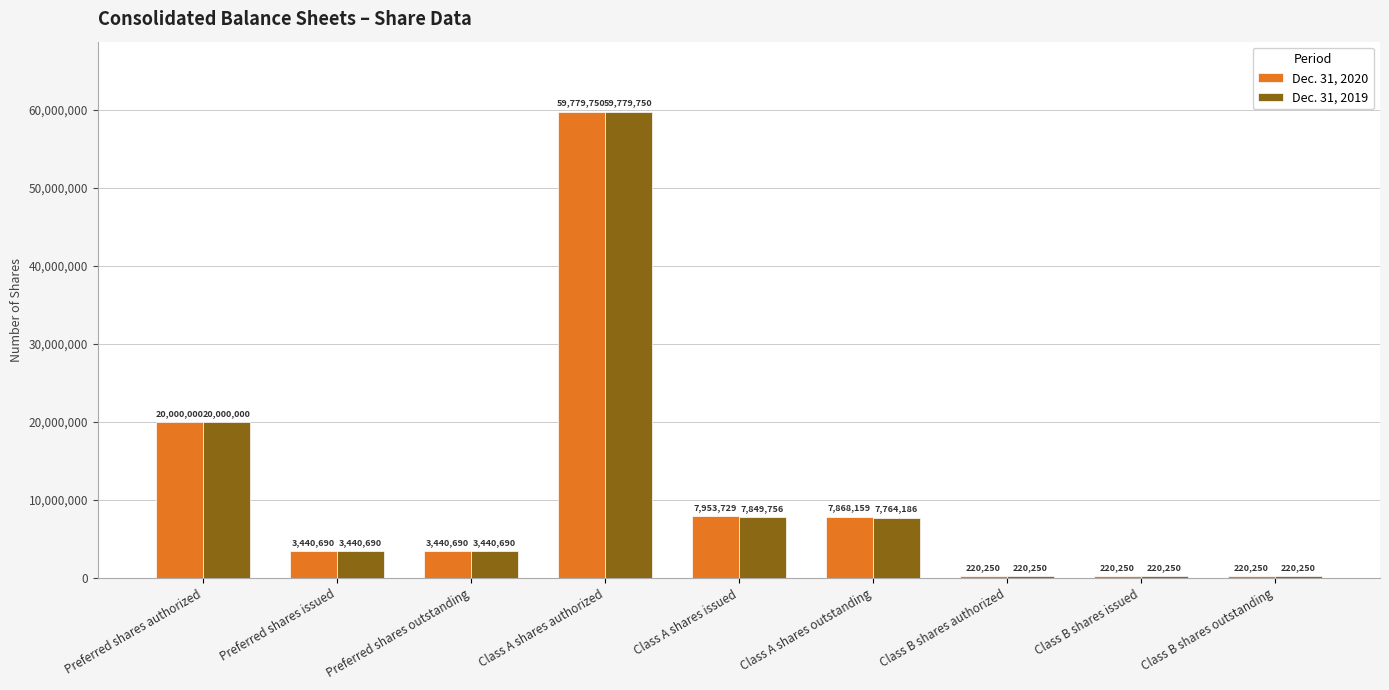

What position from the right is Preferred shares authorized?

9